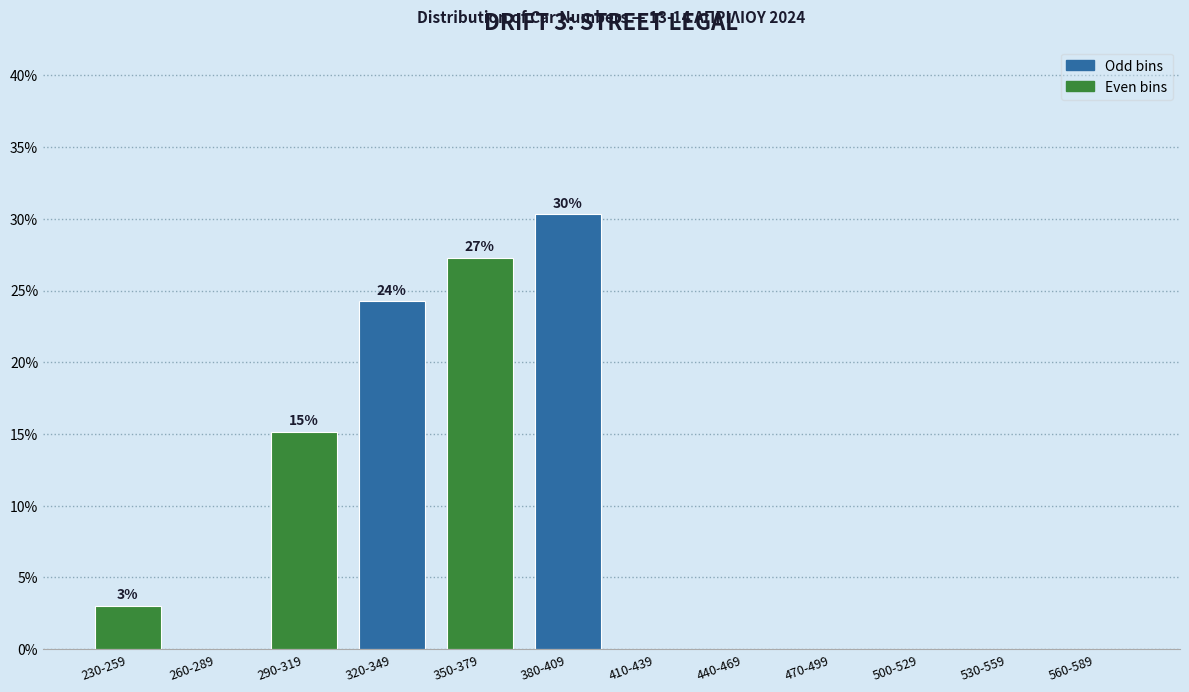

Reading left to right, list all the values displayed in this chart.

230-259=3.0	260-289=0.0	290-319=15.2	320-349=24.2	350-379=27.3	380-409=30.3	410-439=0.0	440-469=0.0	470-499=0.0	500-529=0.0	530-559=0.0	560-589=0.0